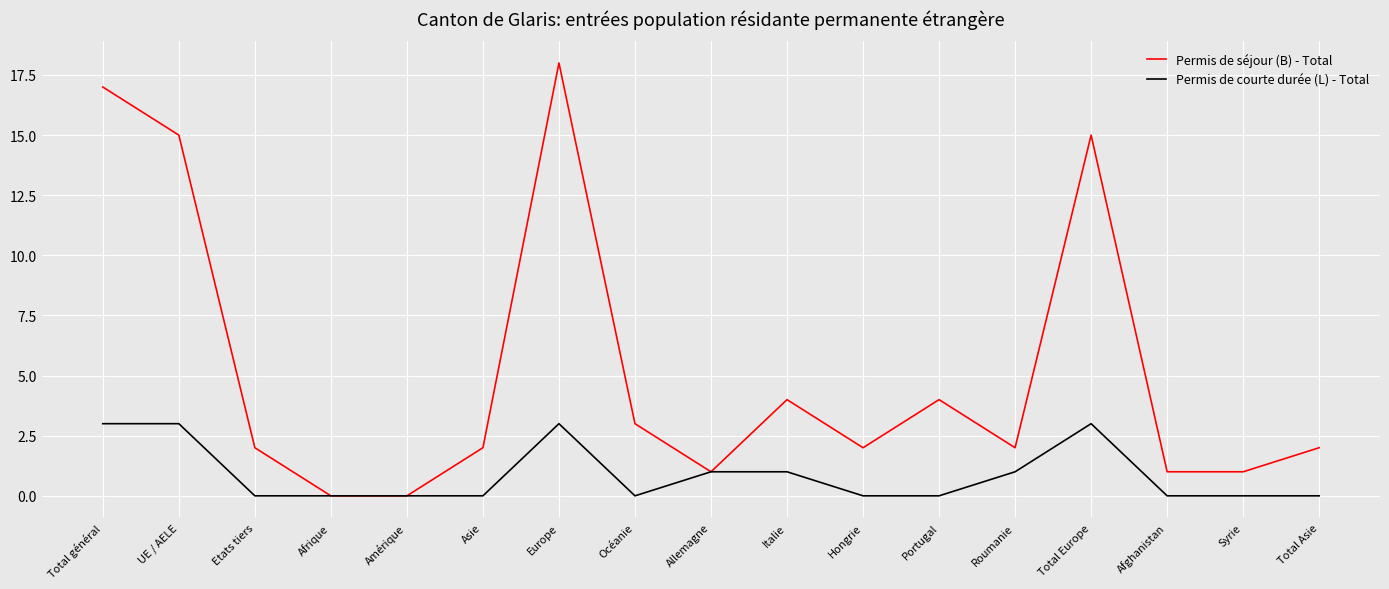

Is the value of Permis de séjour (B) - Total at Syrie greater than the value of Permis de courte durée (L) - Total at Afrique?

Yes